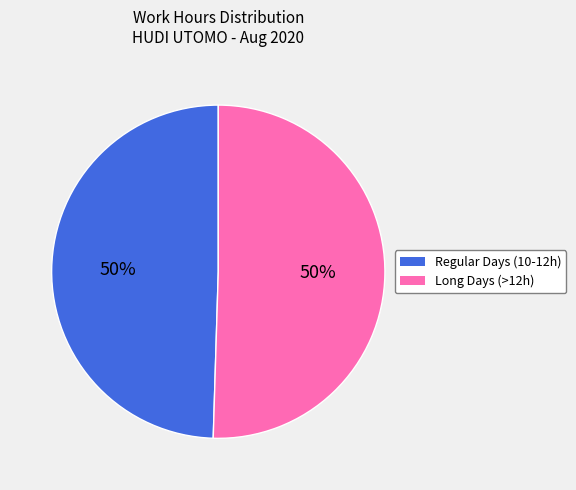

Approximately how many times larger is the value at Regular Days (10-12h) compared to Long Days (>12h)?

1.0